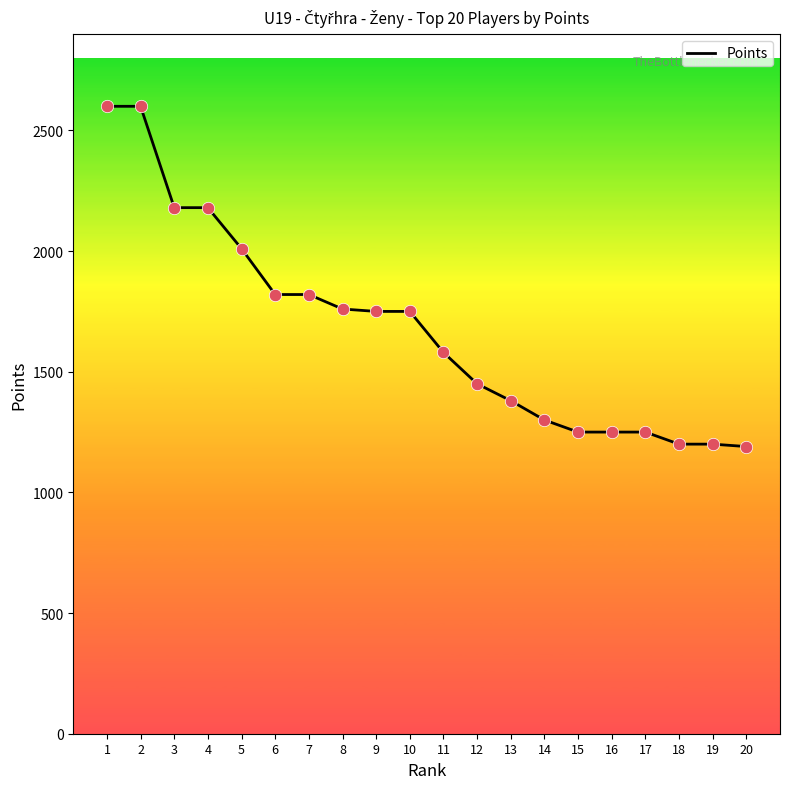

Which has a higher value, 7 or 2?

2